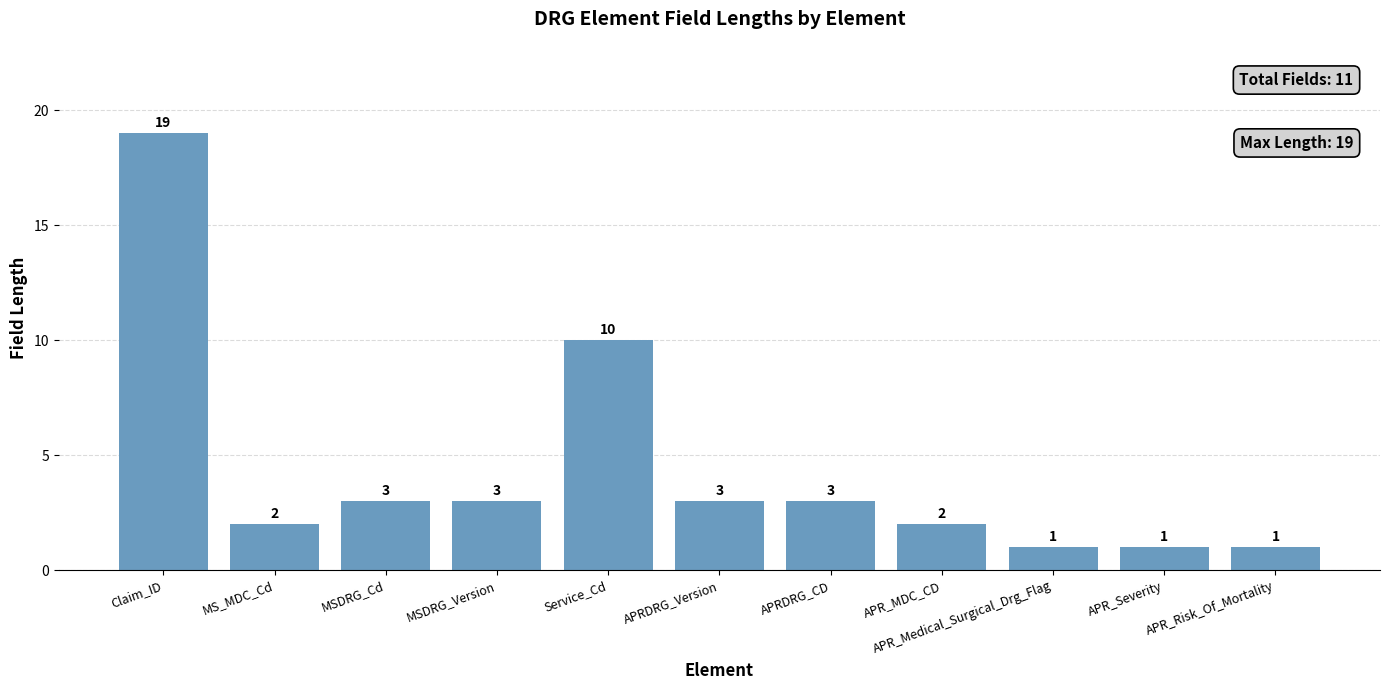

The value at Service_Cd is 14. True or false?

False